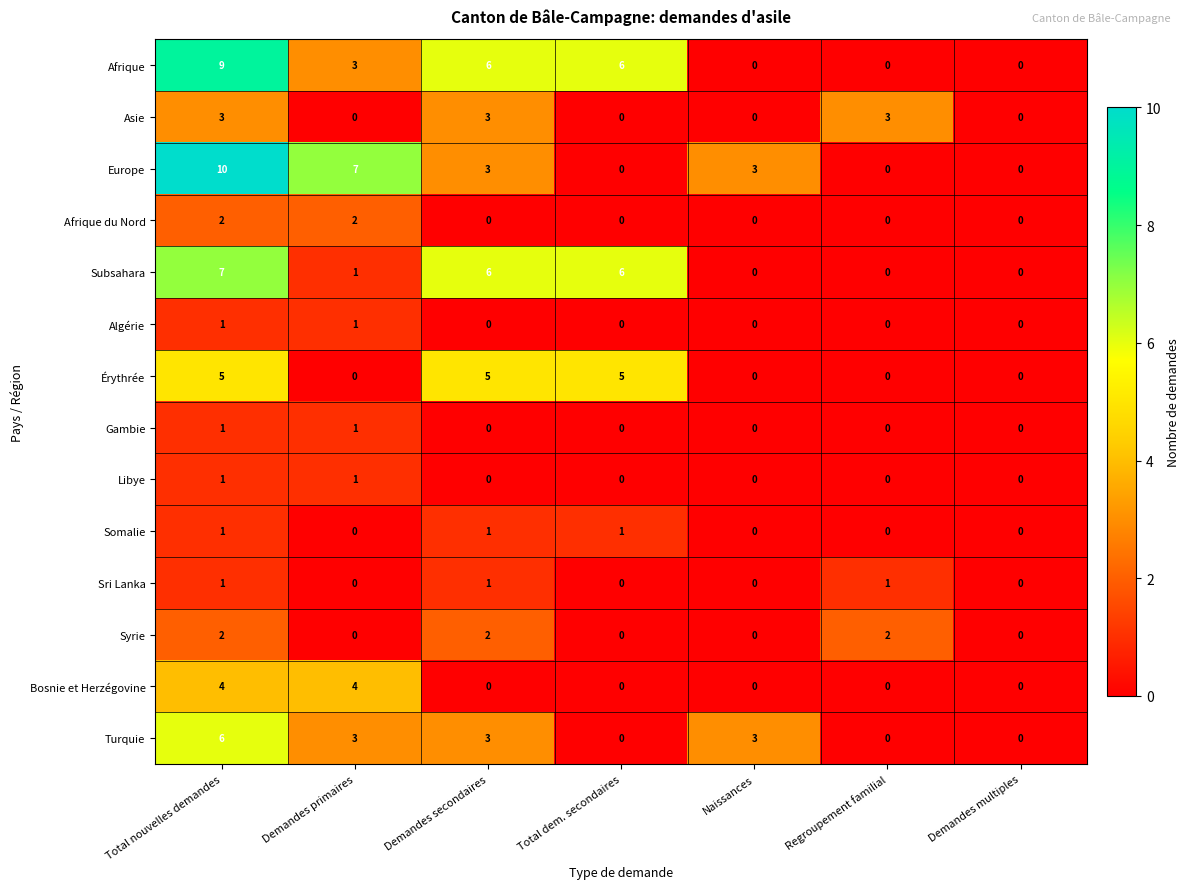

What is the total value across all series at Total nouvelles demandes?

53